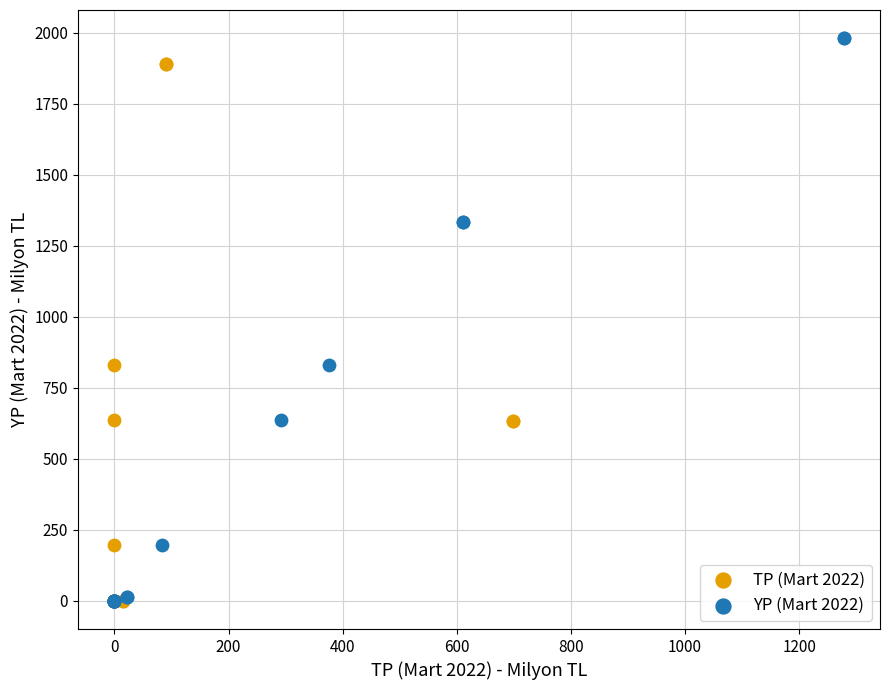

What are all the series names shown in the legend?

TP (Mart 2022), YP (Mart 2022)